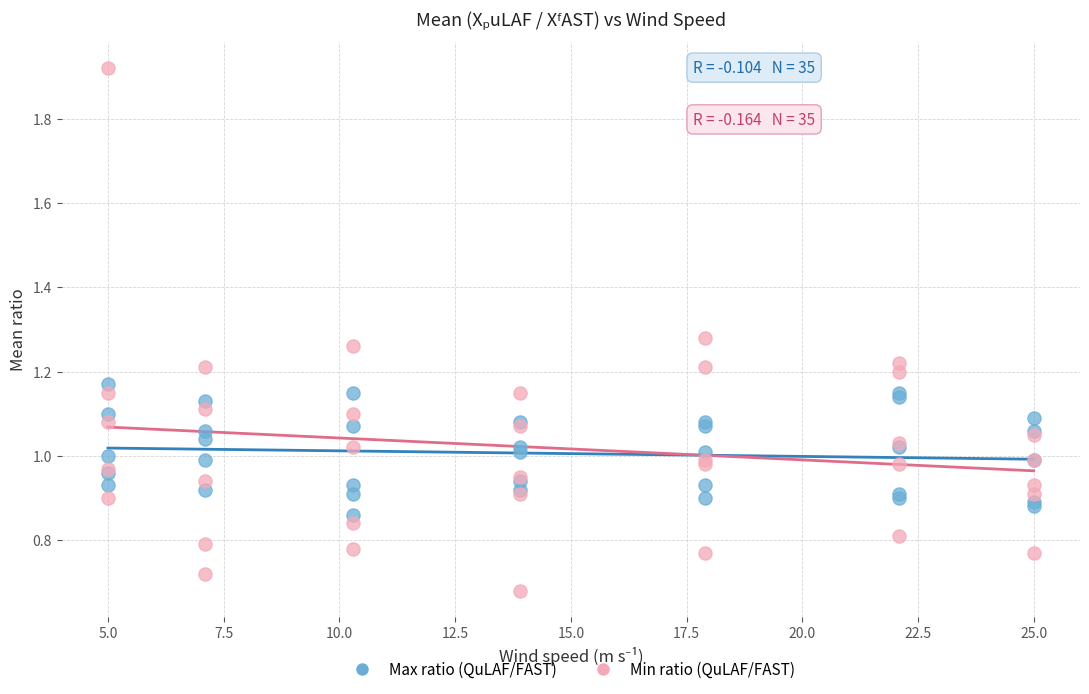

Which series contains the lowest Y value?

Min ratio (QuLAF/FAST)